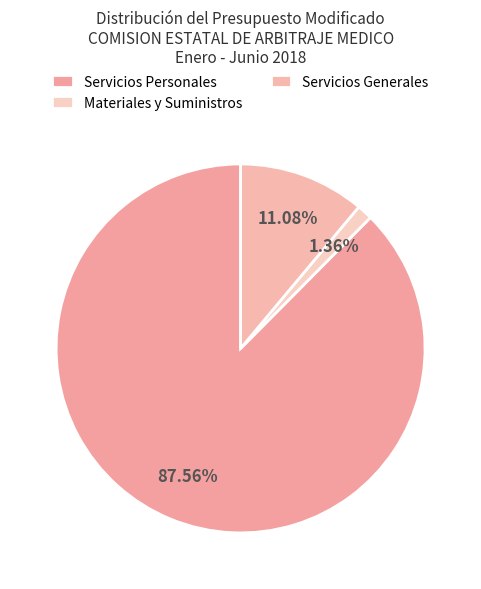

Which slice is the largest?

Servicios Personales